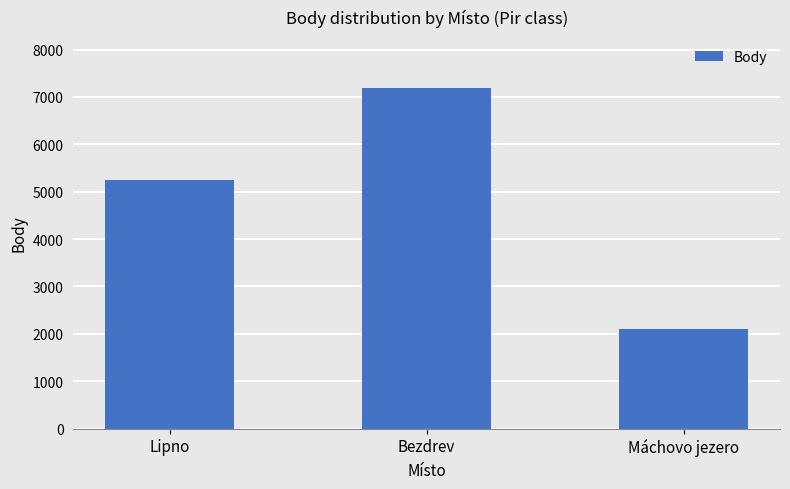

How many values are below 5242?

1